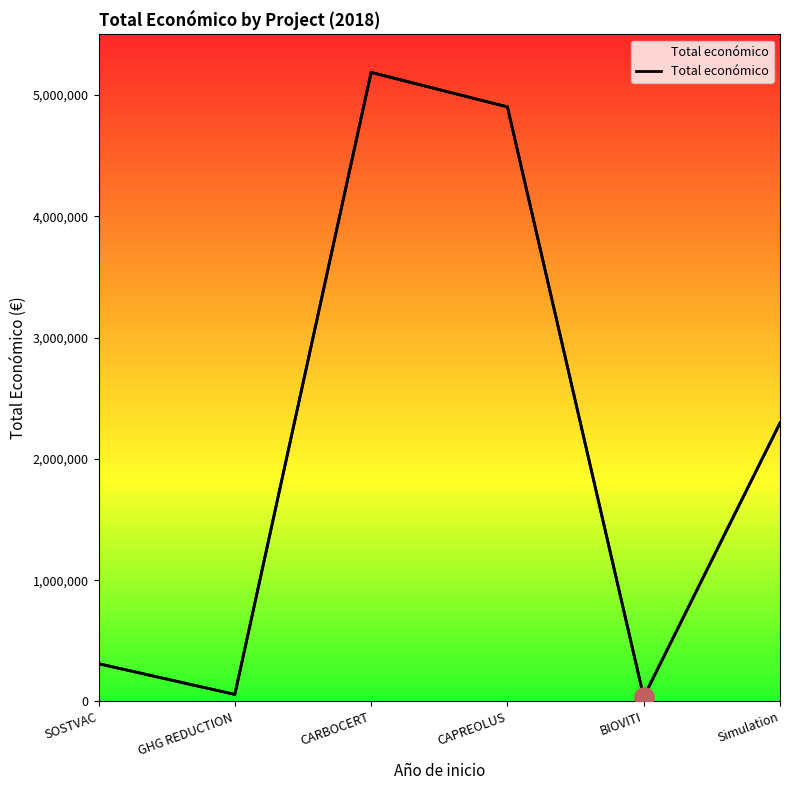

What is the value of the 3rd point from the left?

5187255